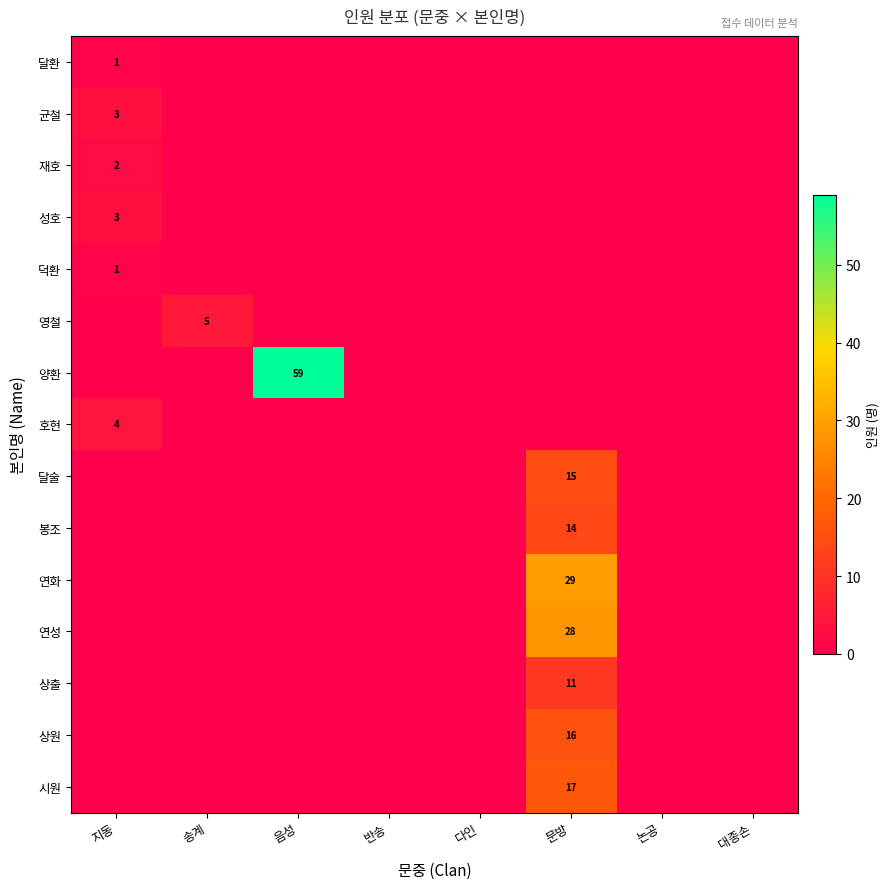

Is it true that 달환 equals 1 at 지동?

True